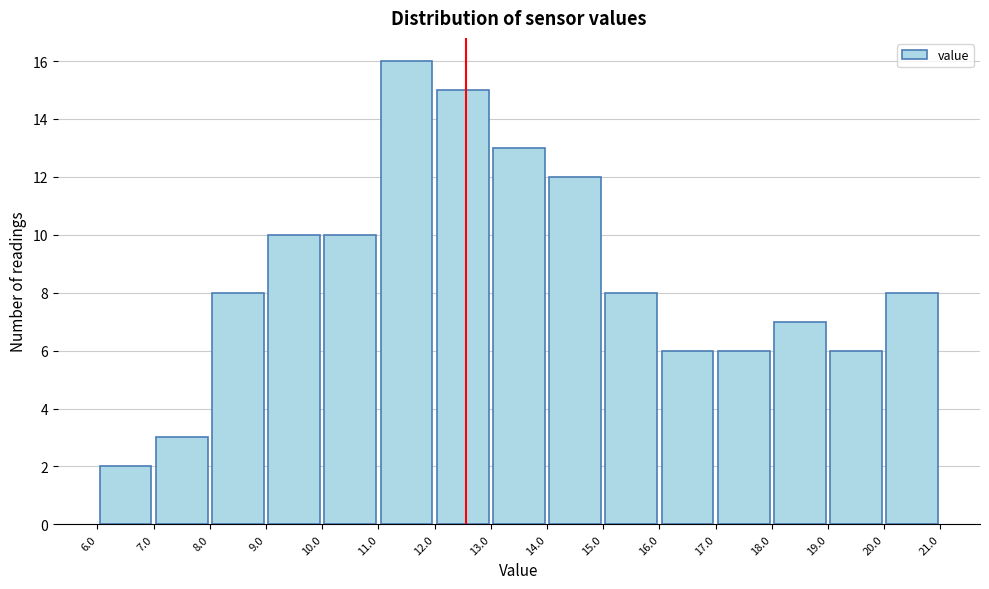

Which range on the x-axis has the tallest bar?

11.0 to 12.0